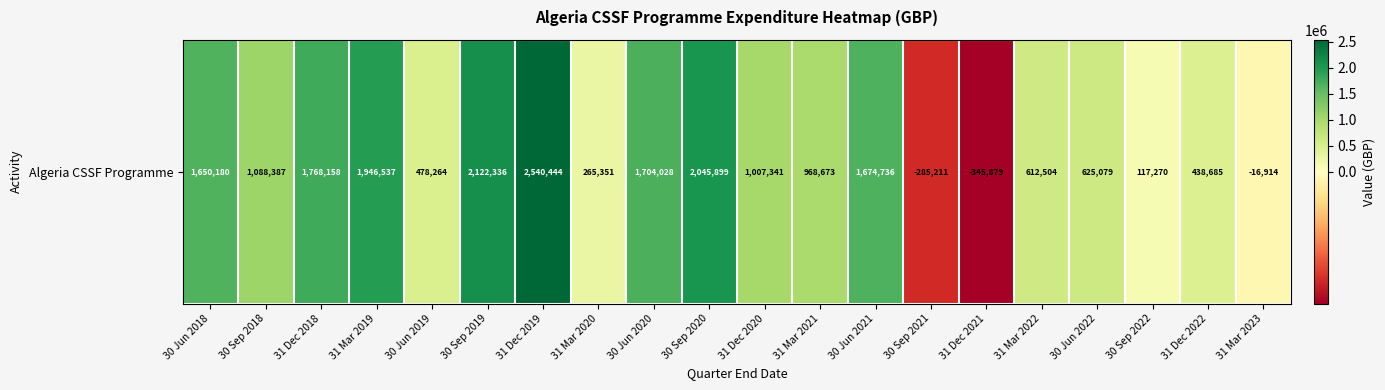

What is the average value?

1020293.5